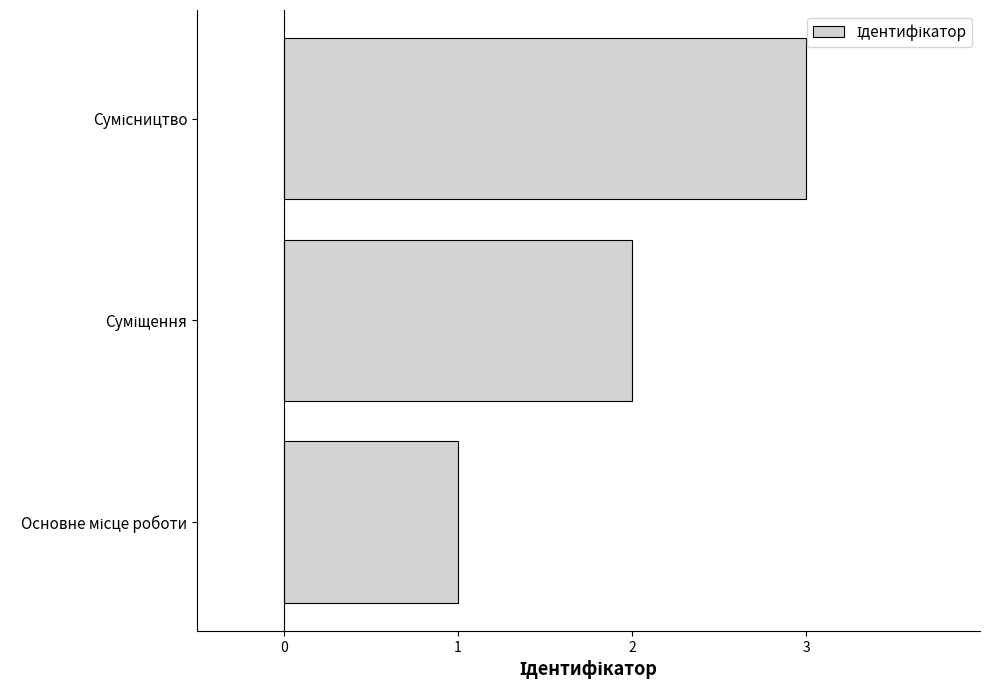

What is the maximum value shown in the chart?

3